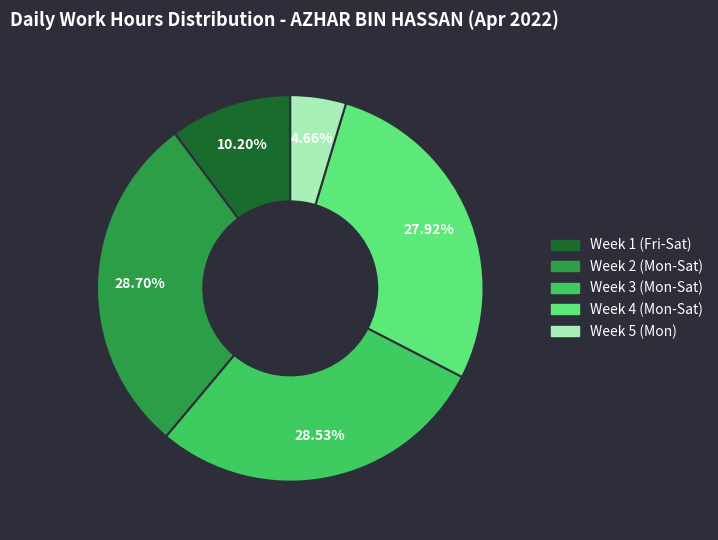

Is there a majority slice in this chart?

No